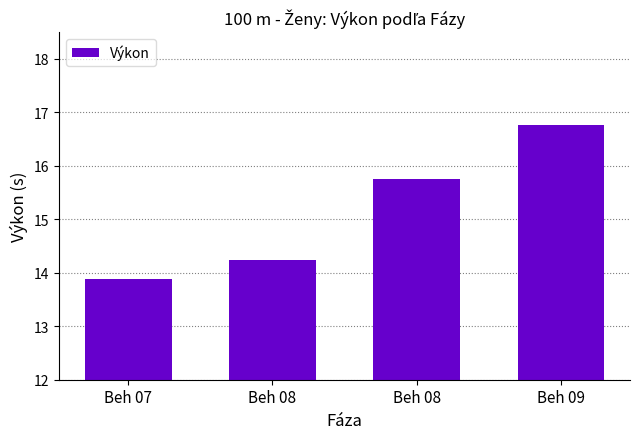

What is the difference between the values at Beh 08 and Beh 09?

2.5